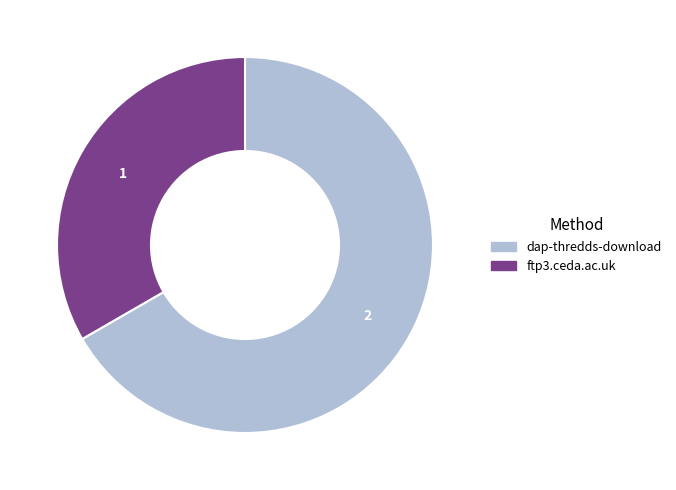

Which slice represents more than half of the pie?

dap-thredds-download